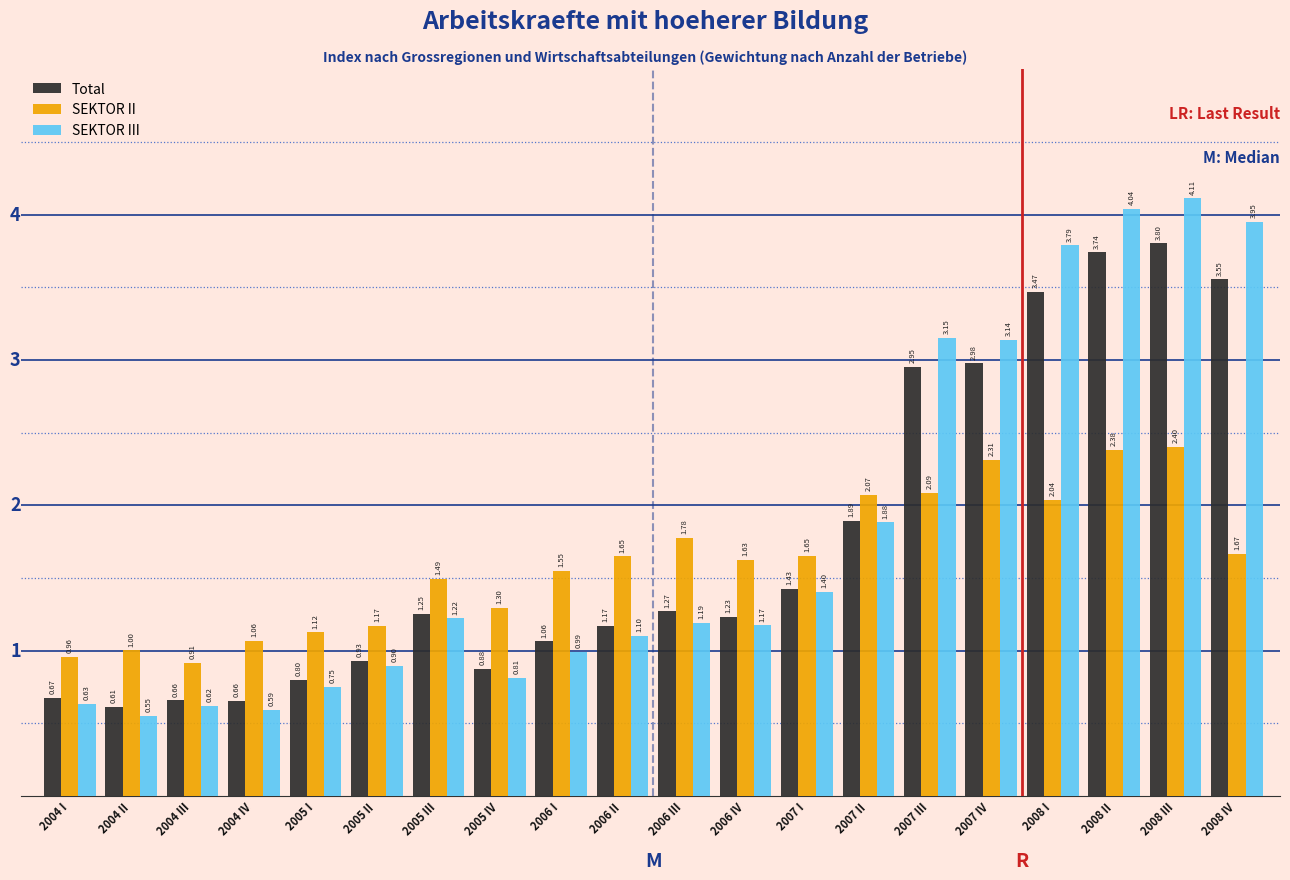

What is the sum of all Total values?

35.0